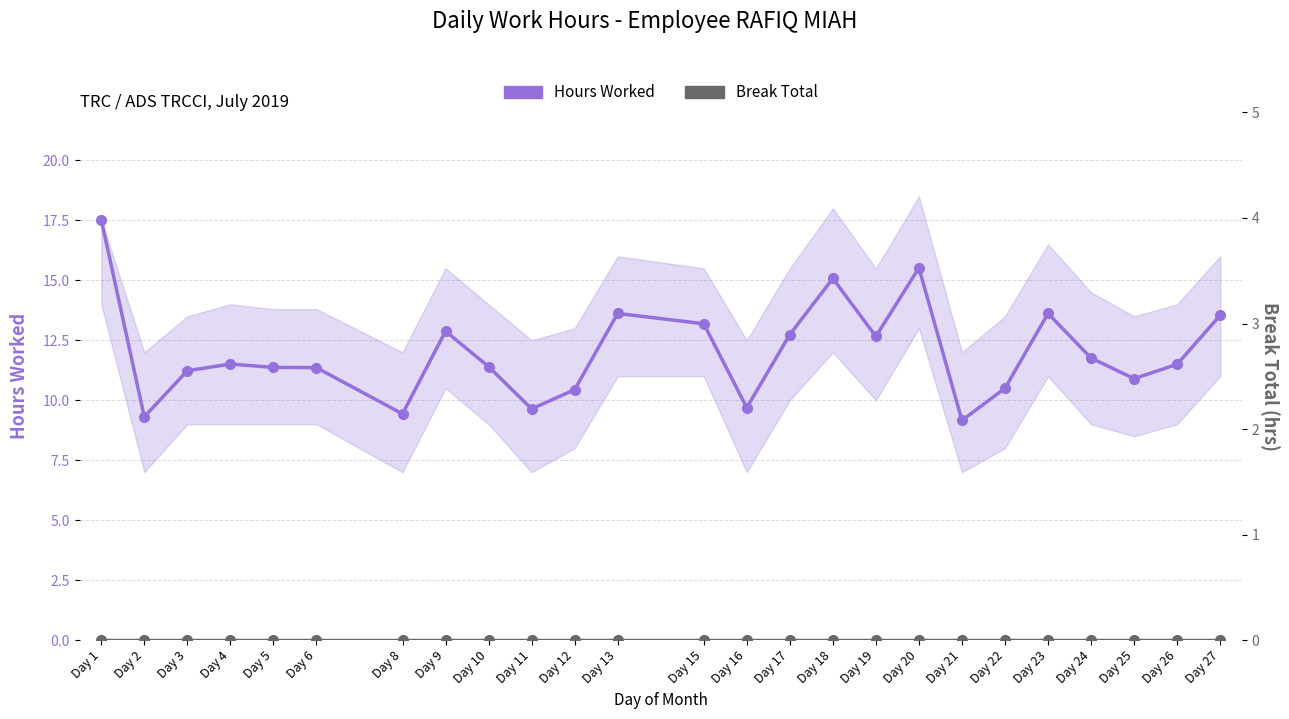

Which series changed the most between Day 3 and Day 9?

Hours Worked